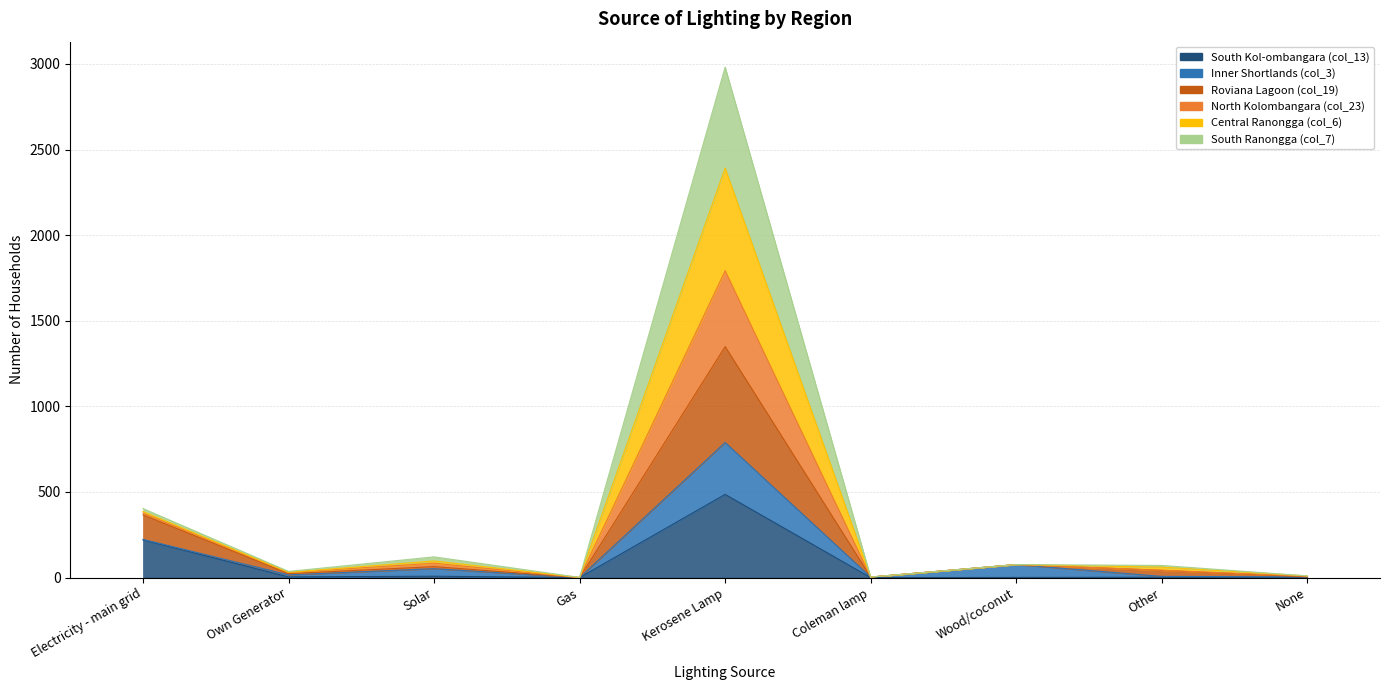

Is the value of South Ranongga (col_7) at Wood/coconut greater than the value of South Kol-ombangara (col_13) at Kerosene Lamp?

No